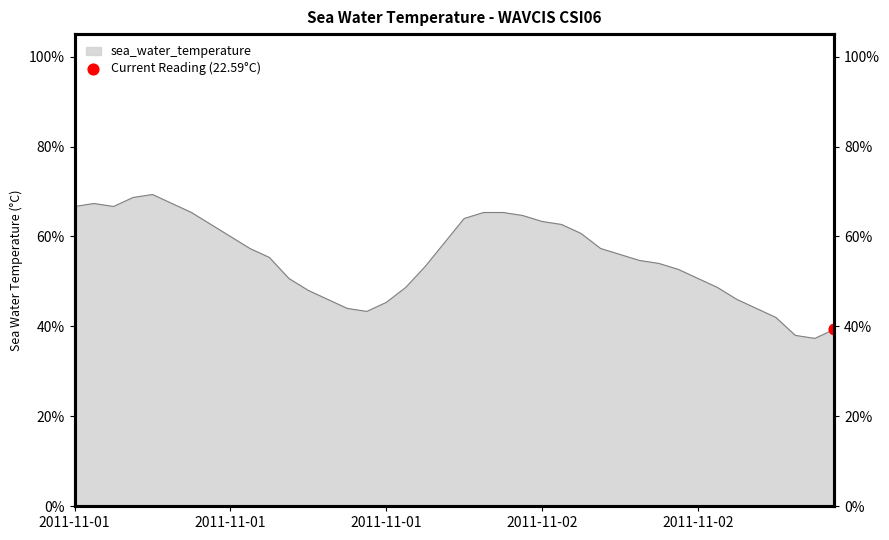

Between 2011-11-02T03 and 2011-11-02T13, which is larger?

2011-11-02T03